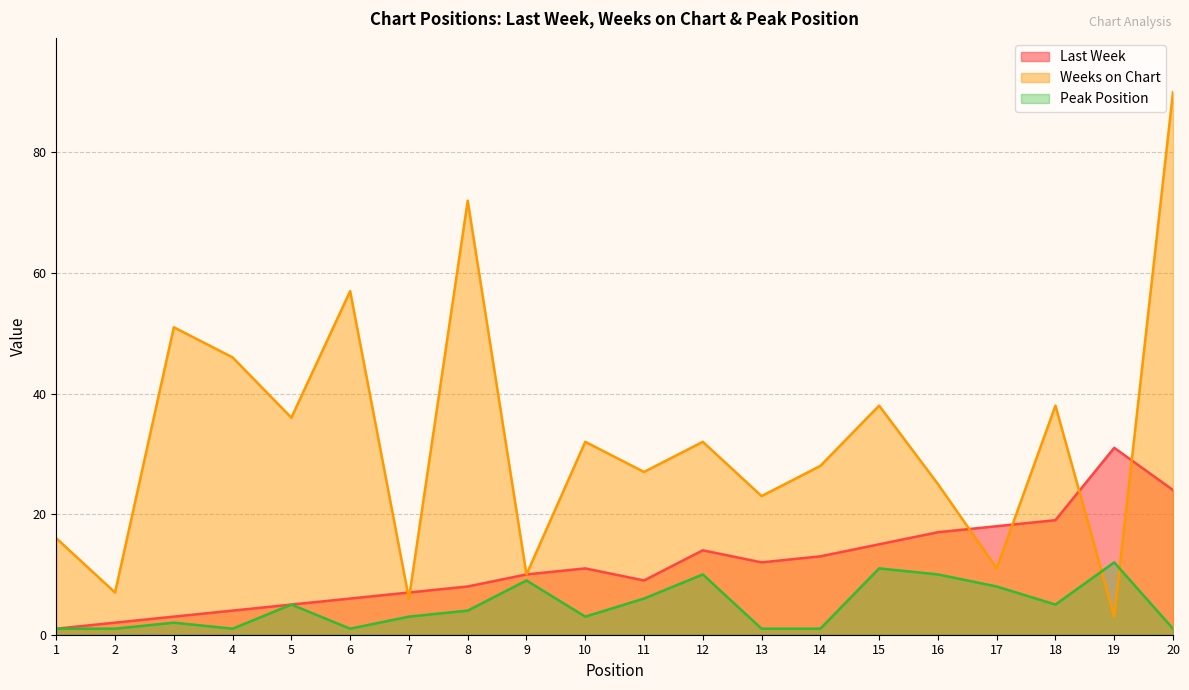

Which series has the widest spread of values?

Weeks on Chart